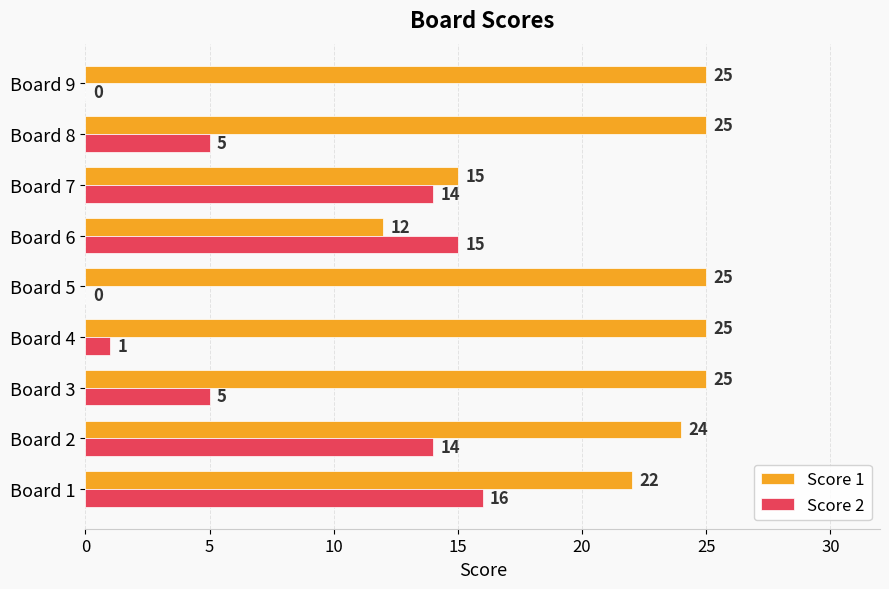

True or false: Score 1 has a value of 25 at Board 3.

True